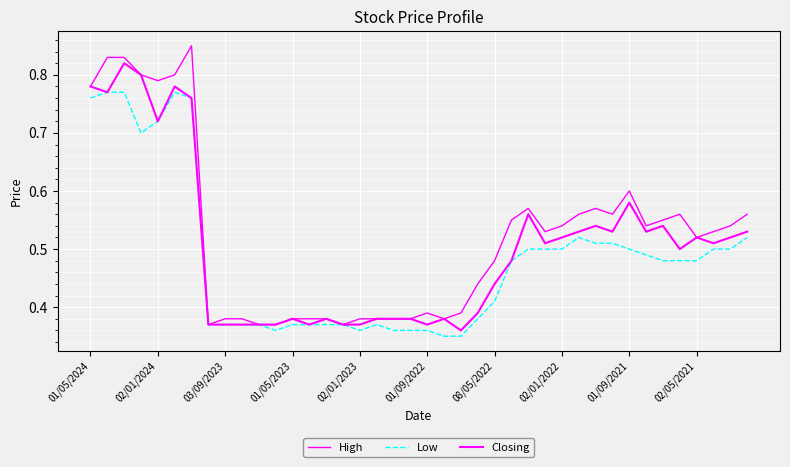

Where is Low nearest to the value 0?

21